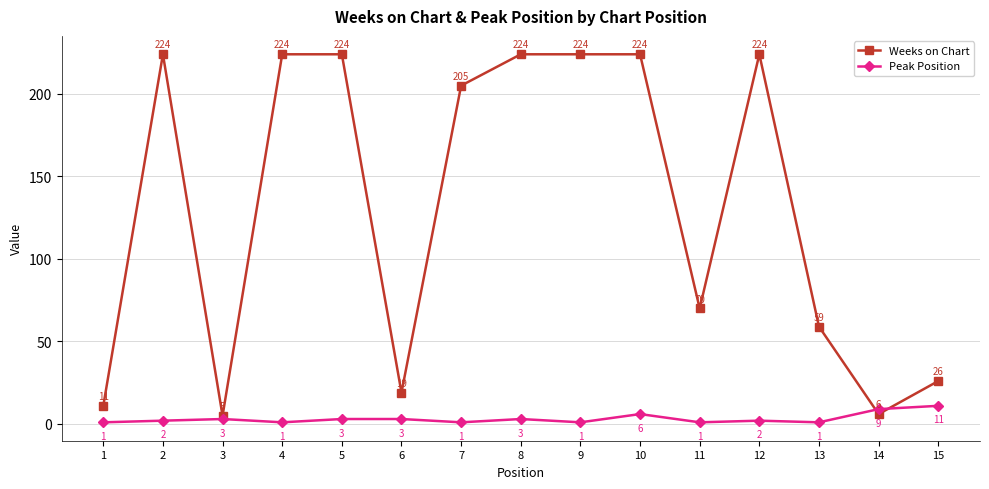

Between which two adjacent categories do Peak Position and Weeks on Chart first intersect?

13 and 14